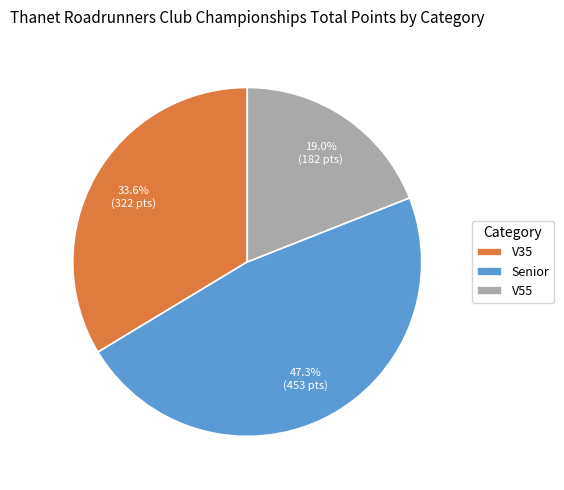

How many segments does this pie chart have?

3